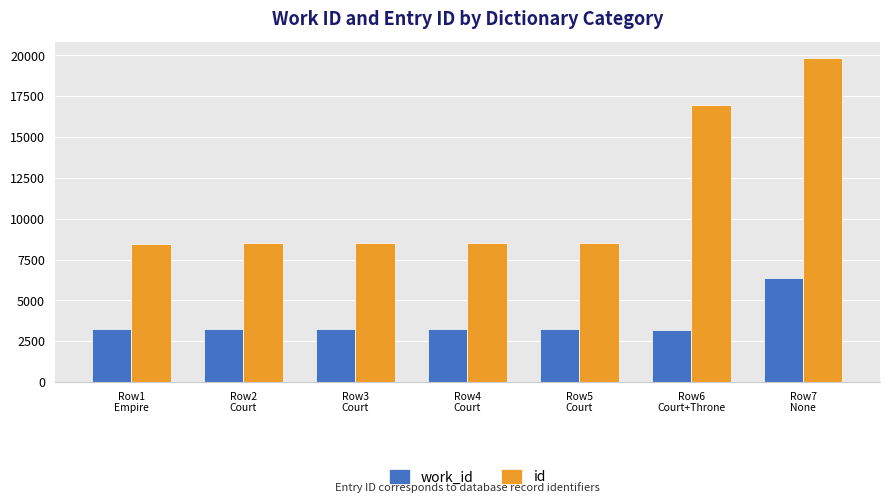

How many bars are there in total?

14